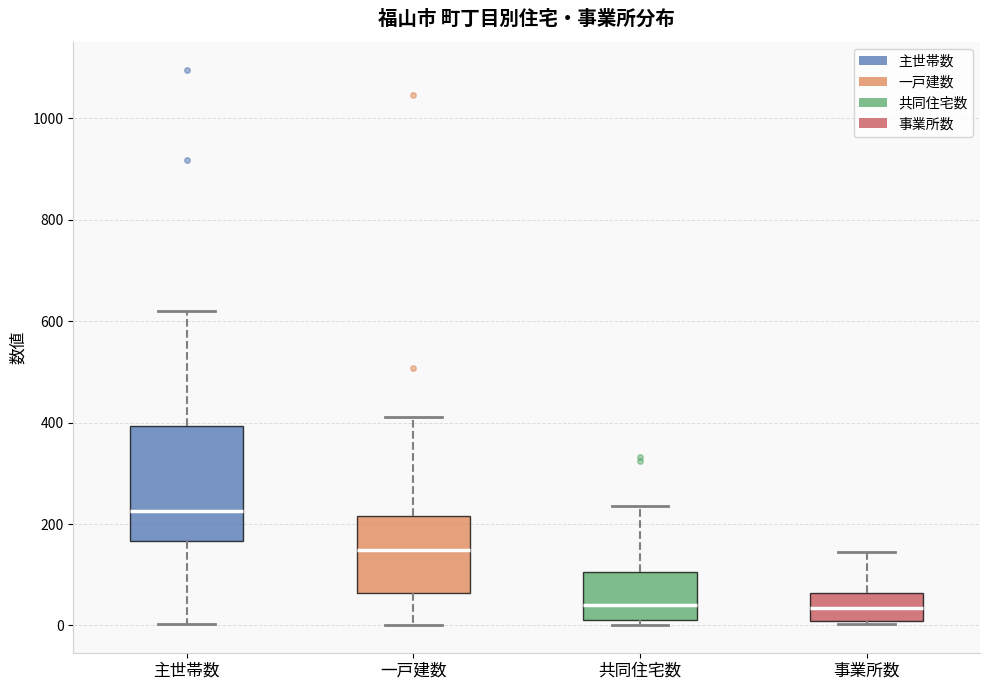

Where is the upper edge of the box for 共同住宅数 on the y-axis? The values are not printed on the chart, so give them approximately, as read against the axis.

100